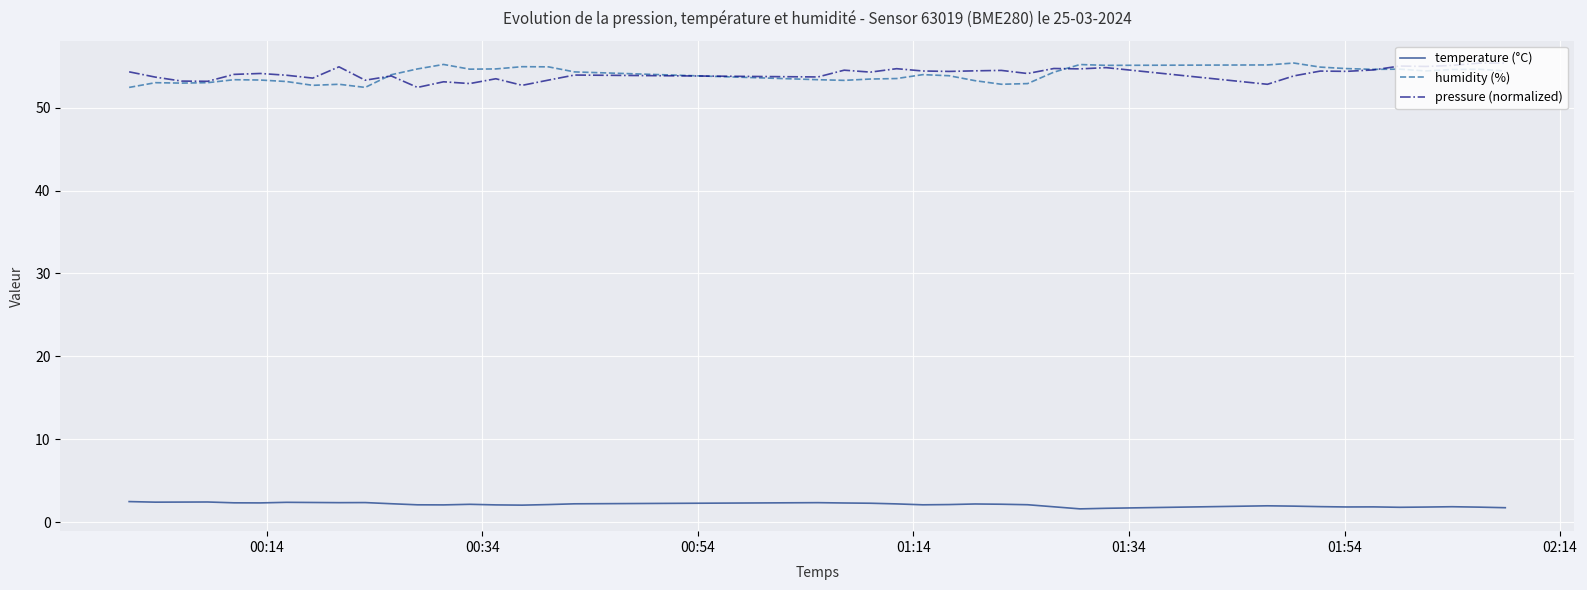

True or false: pressure (normalized) and temperature (°C) intersect in this chart.

False